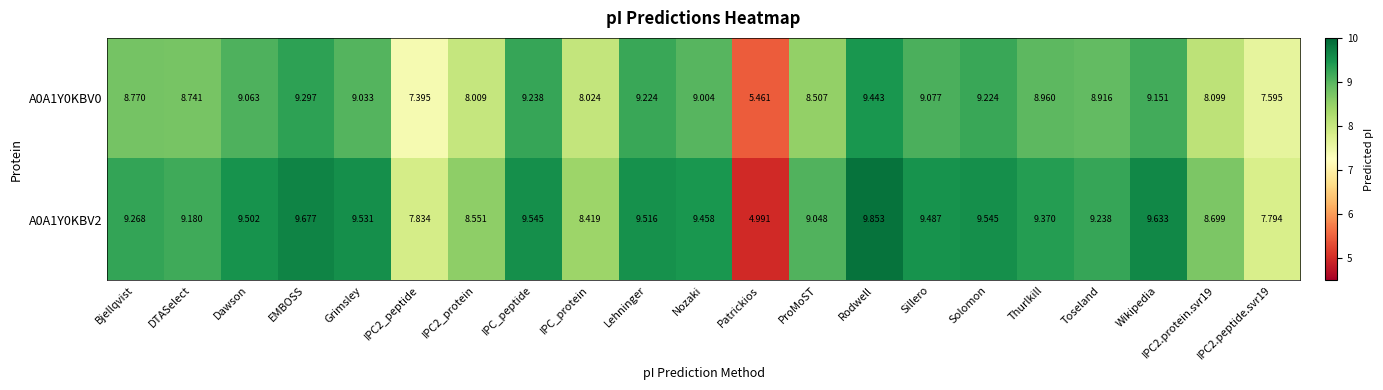

Is the value of A0A1Y0KBV2 at ProMoST greater than the value of A0A1Y0KBV0 at Lehninger?

No